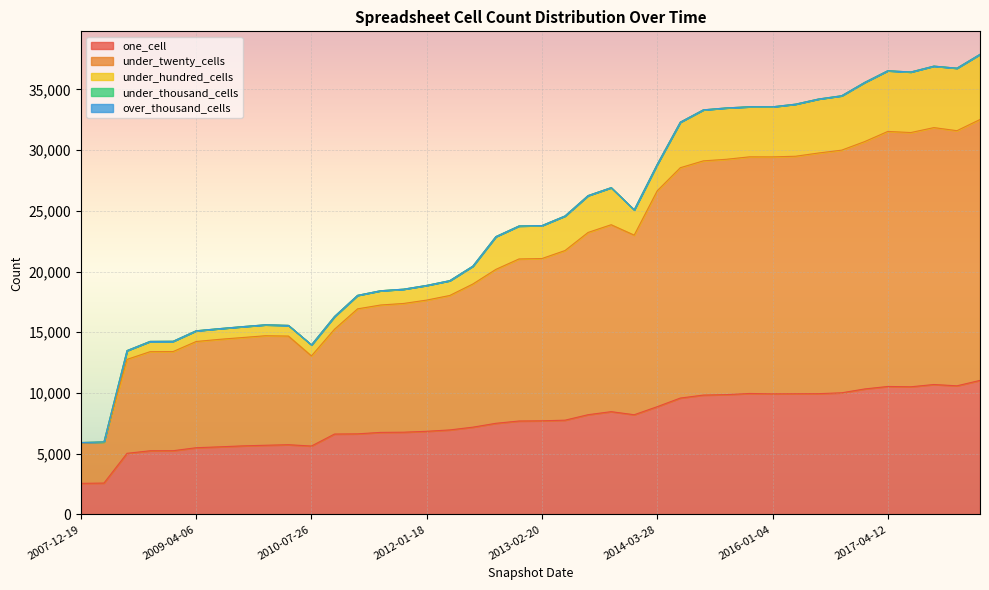

At which category does one_cell reach its first local valley?

2010-07-26